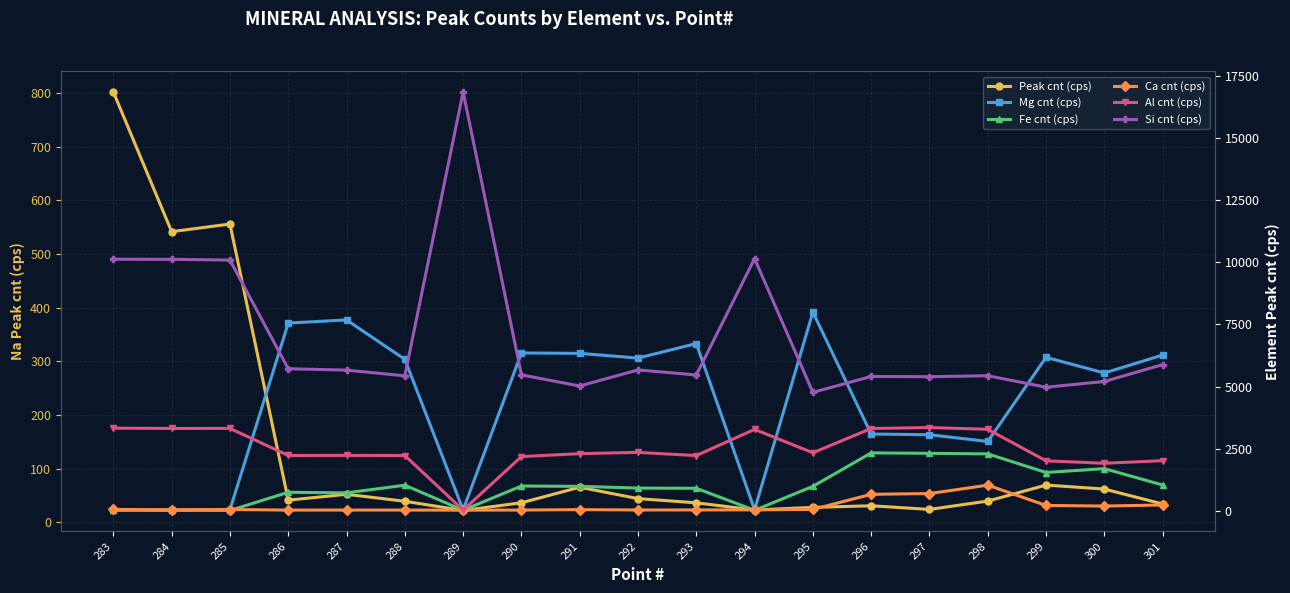

Rank the series at 294 from lowest to highest value.

Peak cnt (cps), Fe cnt (cps), Ca cnt (cps), Mg cnt (cps), Al cnt (cps), Si cnt (cps)